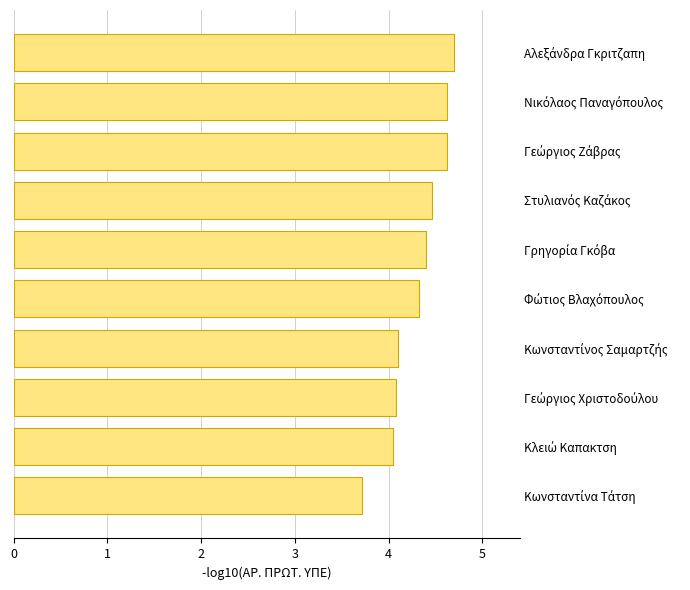

What is the greatest value displayed?

4.7